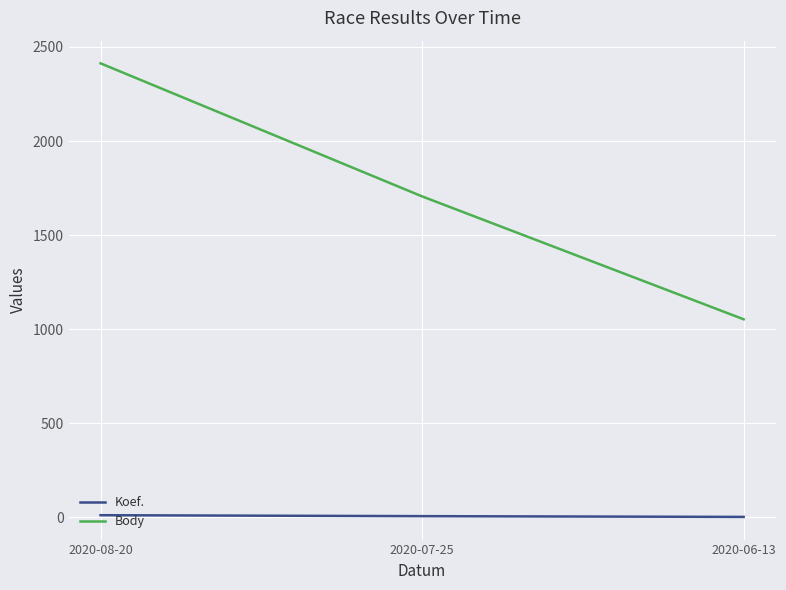

Is this an area chart (filled region under the line)?

No